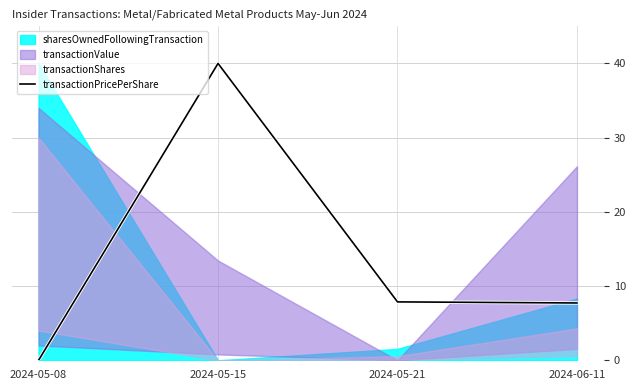

Between 2024-05-08 and 2024-06-11, which is larger?

2024-06-11